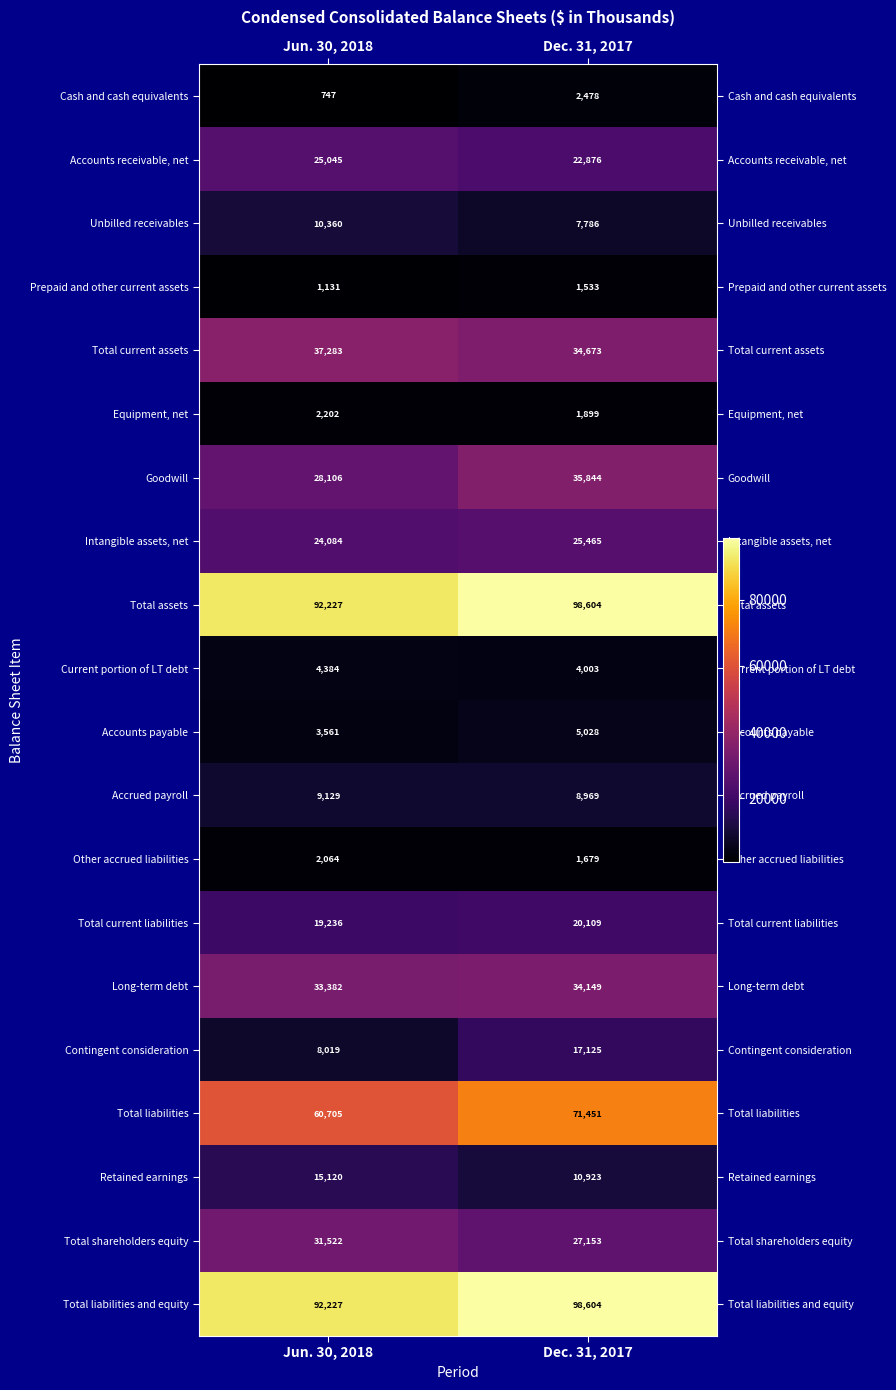

Rank the categories by Total current liabilities value from lowest to highest.

Jun. 30, 2018, Dec. 31, 2017